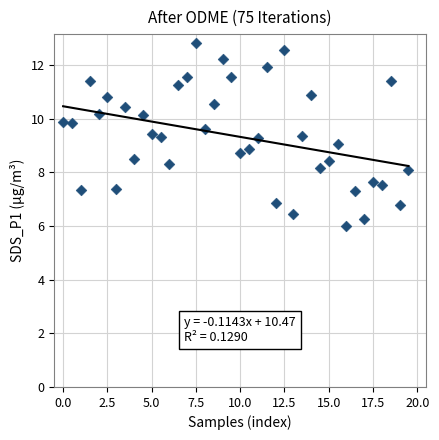

What is the range of X values (max minus min)?

19.5